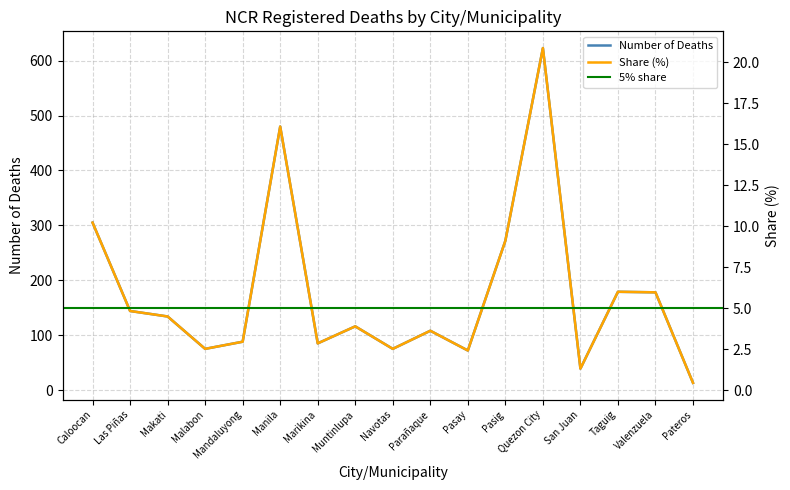

What is the value of the Number of Deaths point at the 11th from the left?

72.0